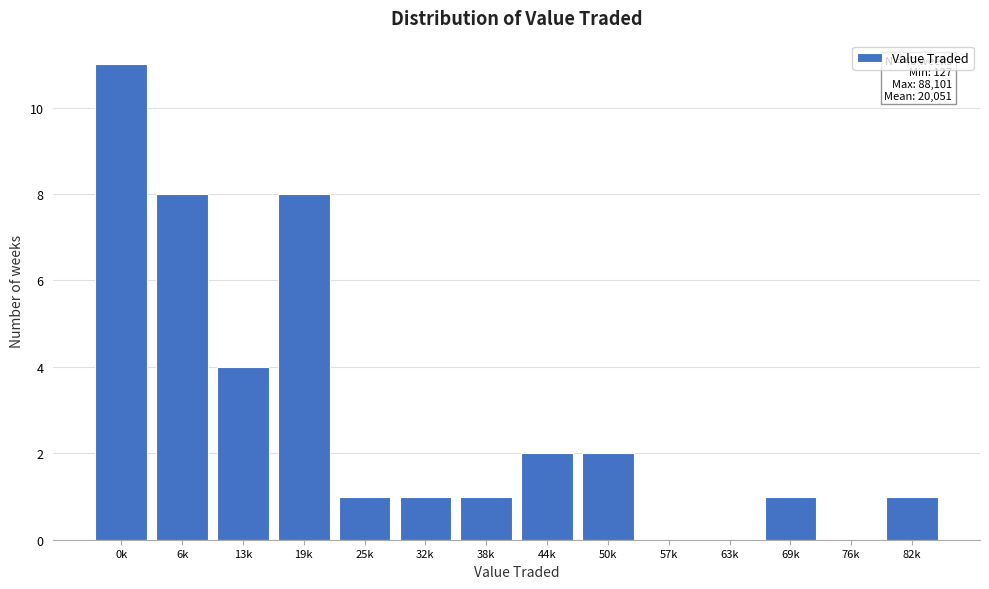

Reading left to right, transcribe all the data shown in this chart.

0k=11	6k=8	13k=4	19k=8	25k=1	32k=1	38k=1	44k=2	50k=2	57k=0	63k=0	69k=1	76k=0	82k=1